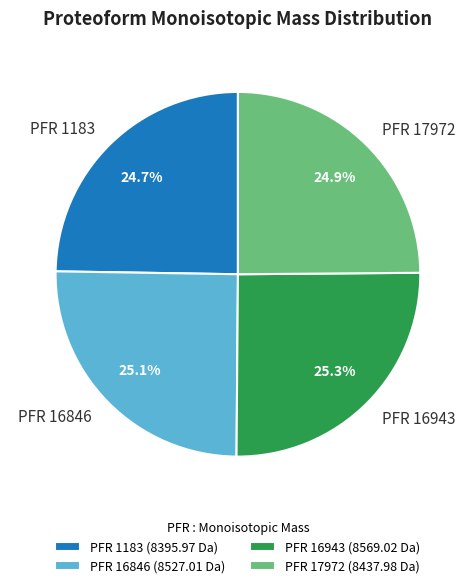

Count the number of slices in the pie.

4